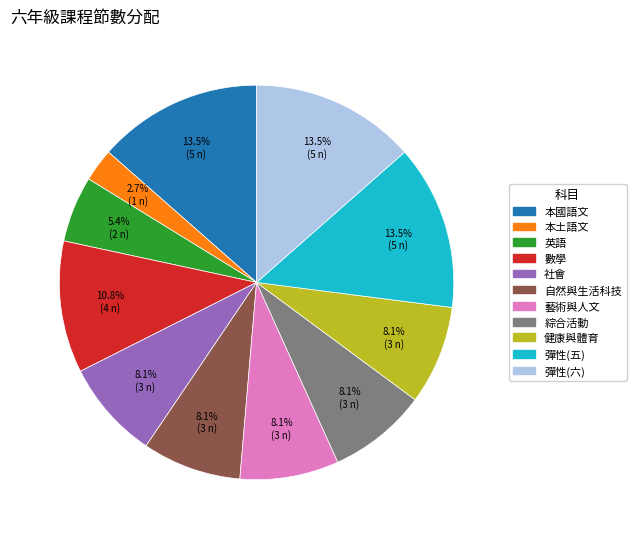

Is there any slice that represents more than half of the pie?

No